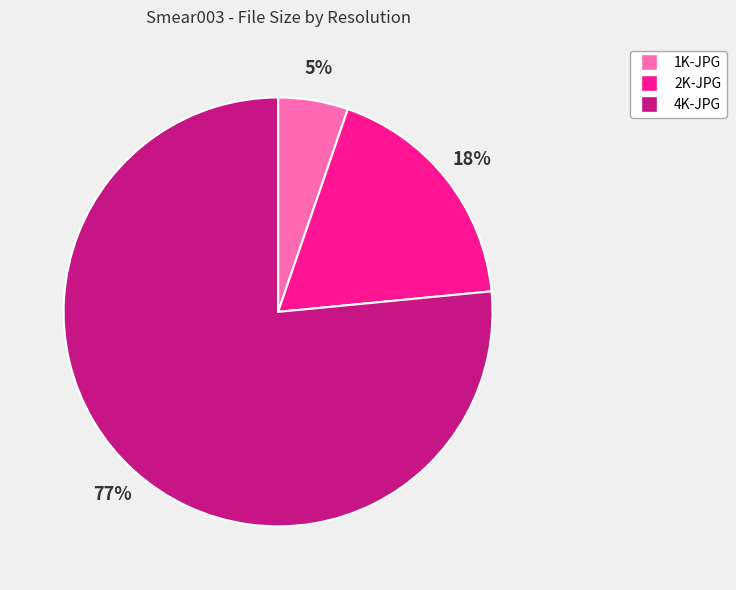

Which category has the biggest portion of the pie?

4K-JPG